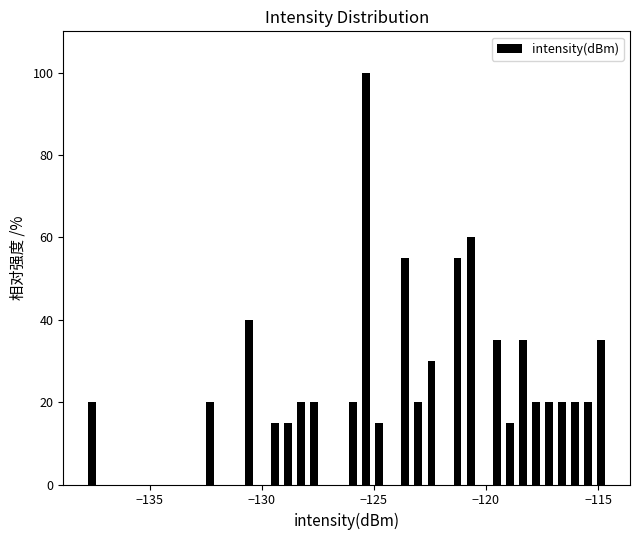

Around what value on the x-axis is the tallest bar? Give the approximate position of its centre, as read against the axis.

-125.5